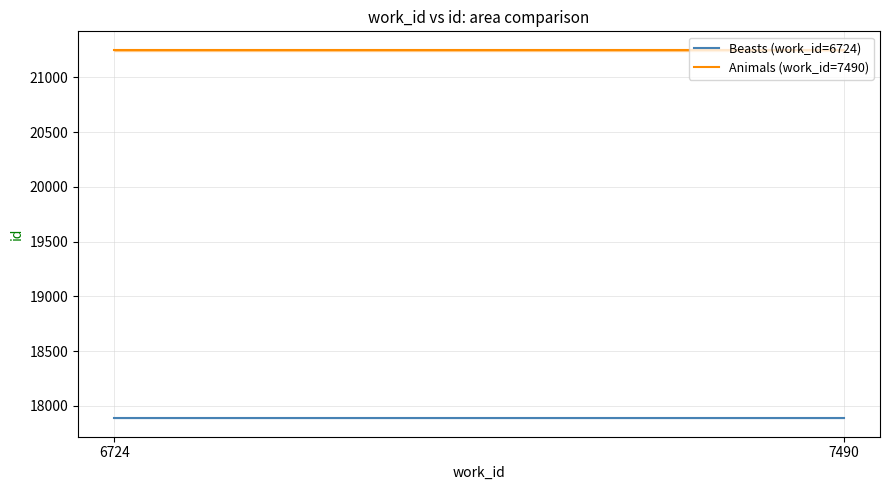

How many series are shown in this chart?

2